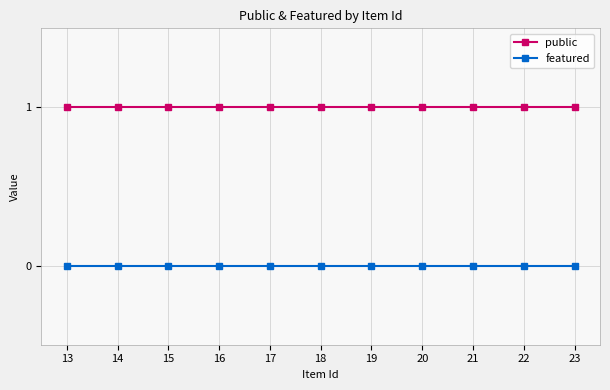

What is the value of the public point at the 11th from the left?

1